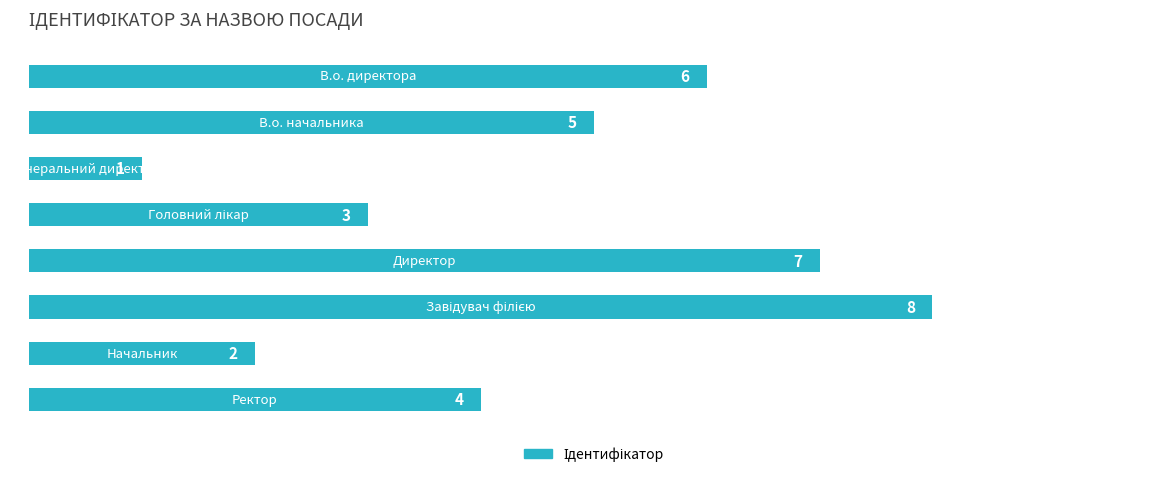

What is the sum of all values?

36